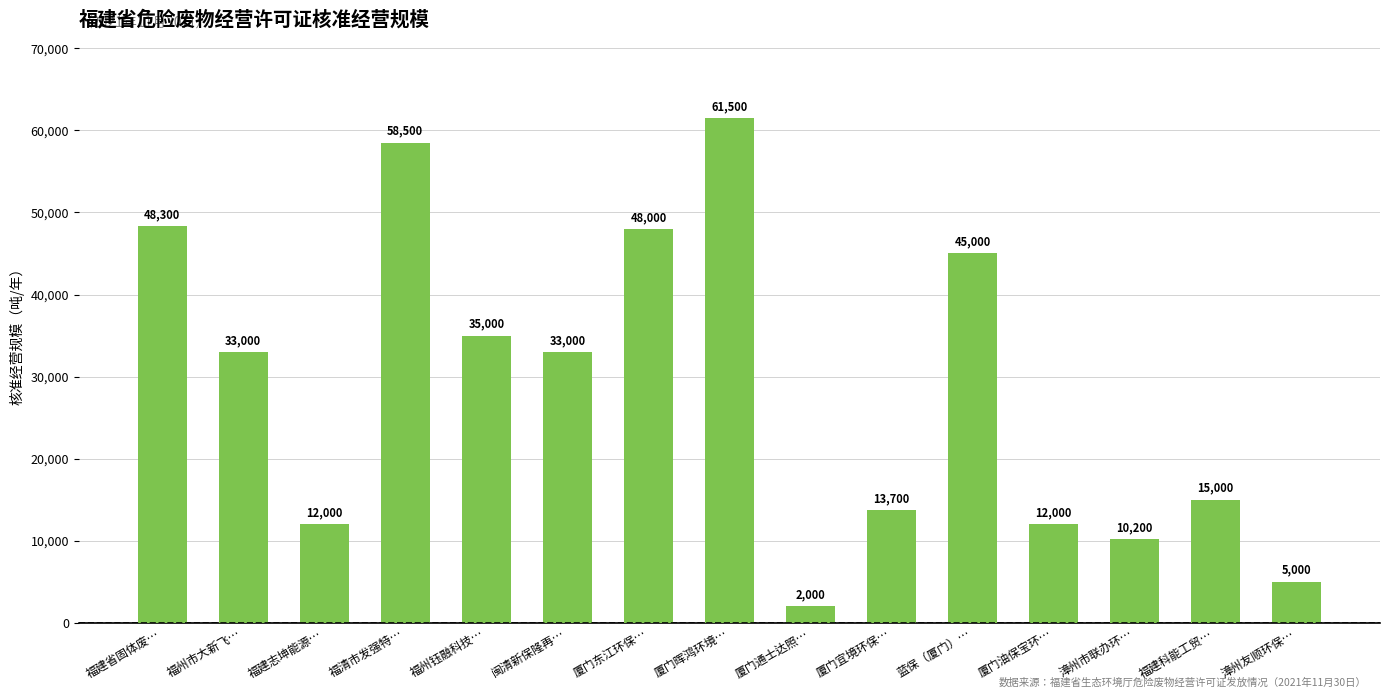

Are the bars horizontal?

No